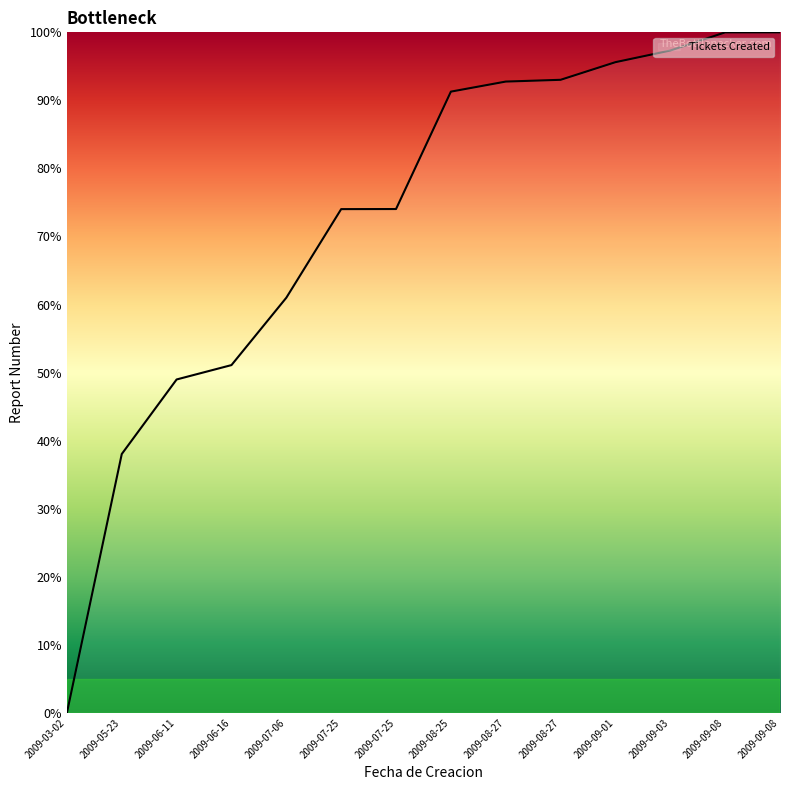

List the labels in order of value, largest first.

2009-09-08, 2009-09-08, 2009-09-03, 2009-09-01, 2009-08-27, 2009-08-27, 2009-08-25, 2009-07-25, 2009-07-25, 2009-07-06, 2009-06-16, 2009-06-11, 2009-05-23, 2009-03-02